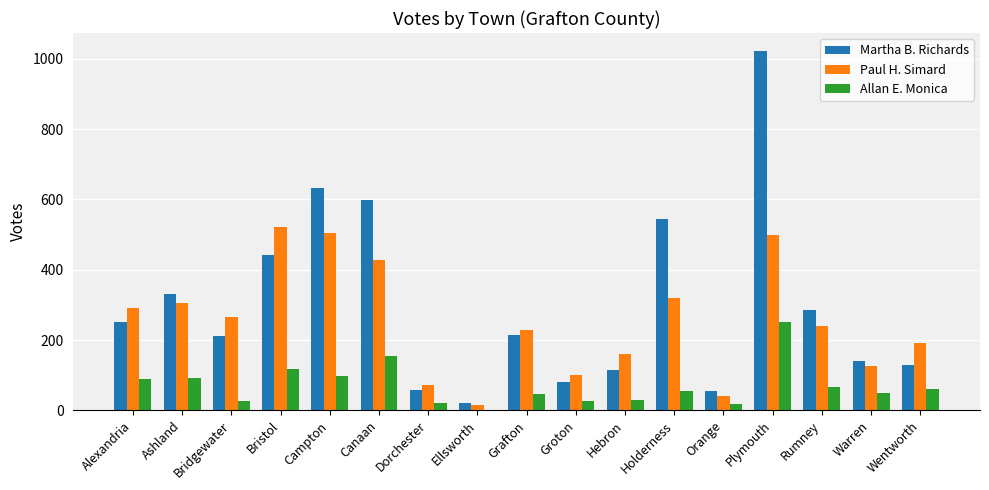

What is the total value across all series at Bridgewater?

504